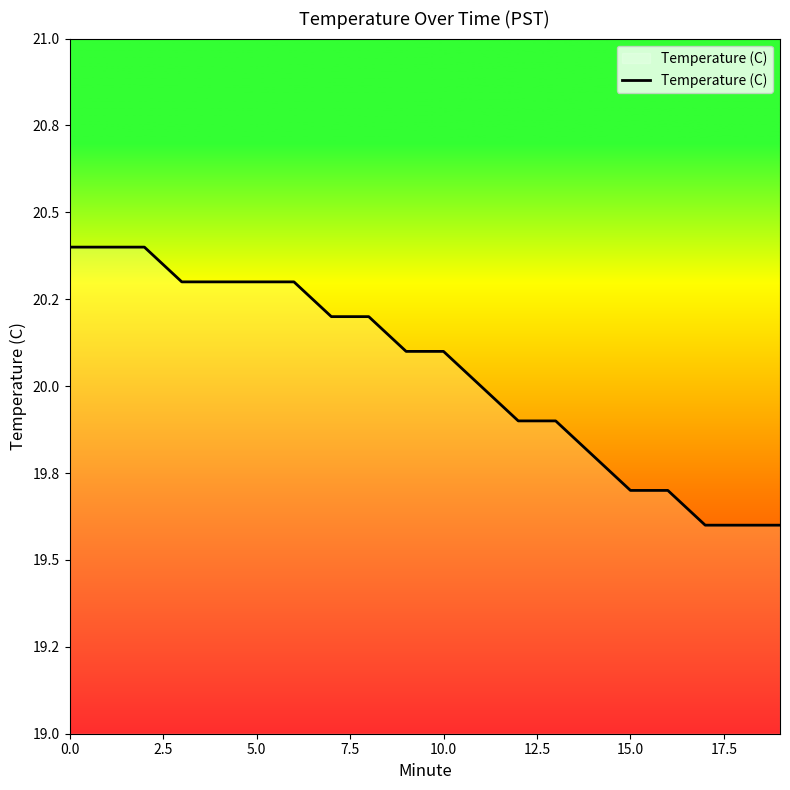

Does the chart have visible grid lines?

No